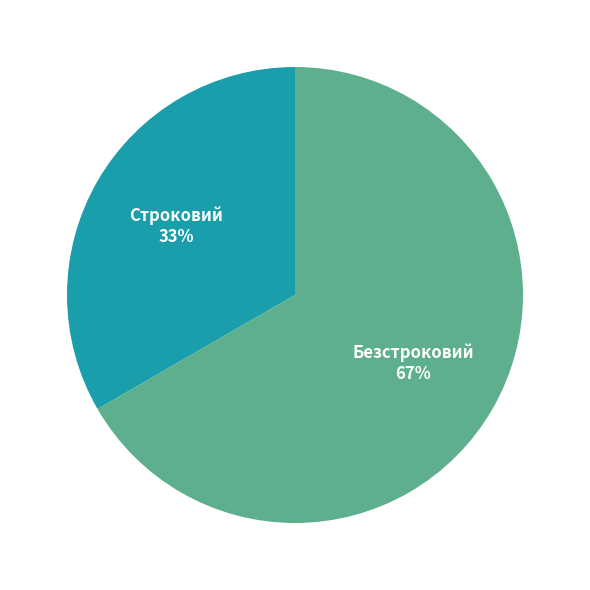

True or false: Безстроковий accounts for 60% of the total.

False